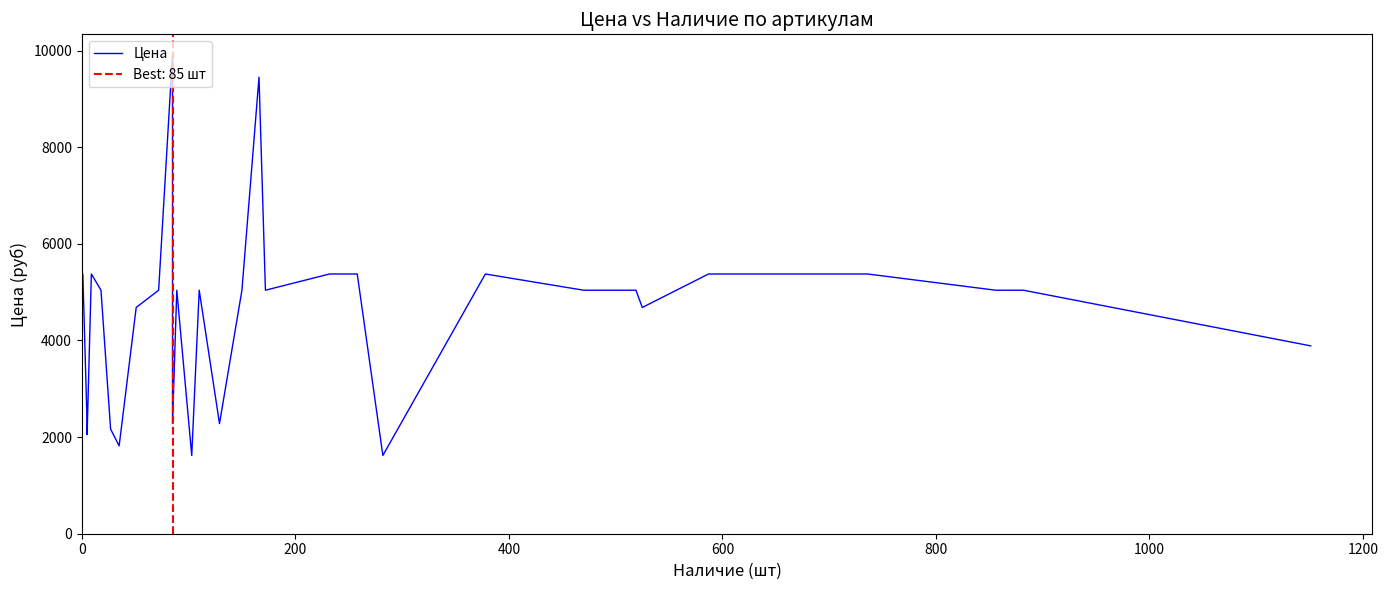

Reading right to left, list all the values displayed in this chart.

3888.2	5040.0	5040.0	5376.0	5376.0	5376.0	5376.0	4683.6	5040.0	5040.0	5040.0	5376.0	1620.0	5376.0	5376.0	5040.0	9449.0	5040.0	2280.0	5040.0	1620.0	5040.0	2280.0	9921.4	5040.0	4683.6	1817.9	2166.0	5040.0	5376.0	2052.0	2280.0	2280.0	5376.0	5376.0